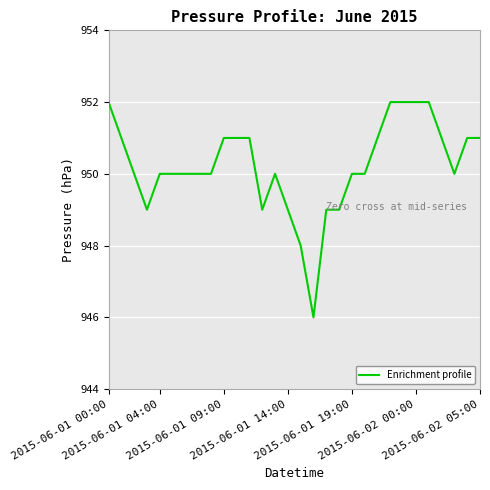

What is the difference between the maximum and minimum values?

6